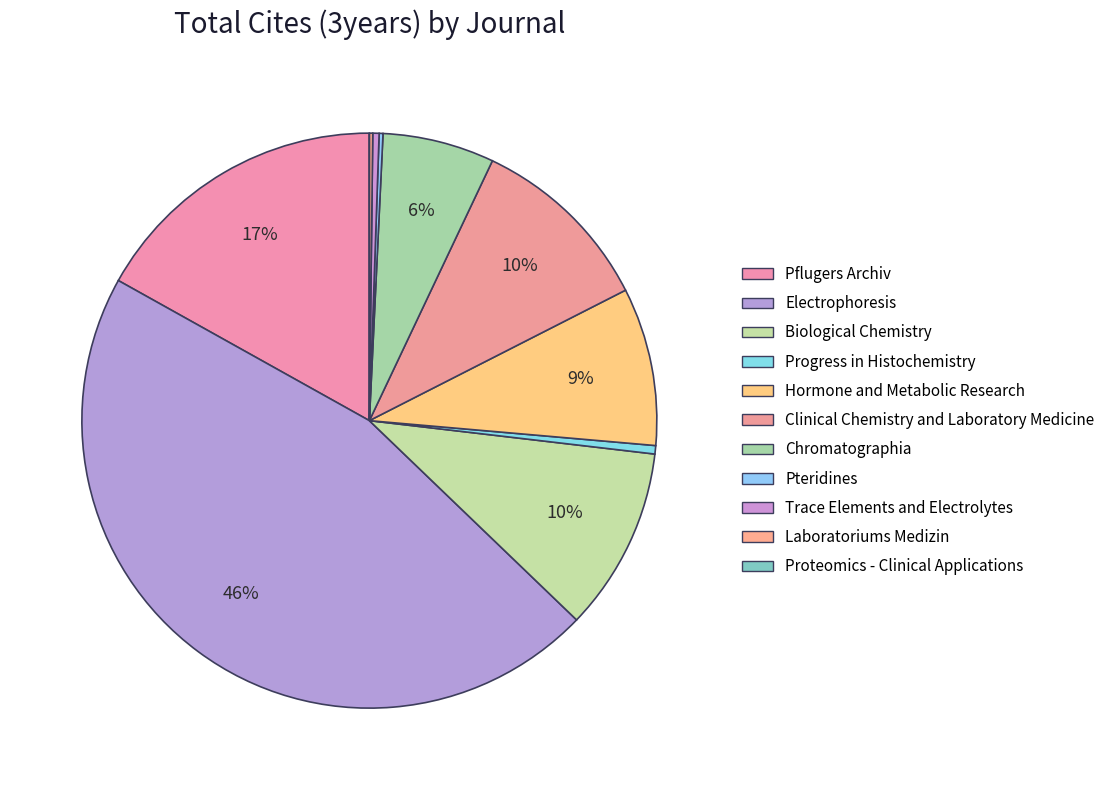

Rank the categories by value from lowest to highest.

Proteomics - Clinical Applications, Laboratoriums Medizin, Pteridines, Trace Elements and Electrolytes, Progress in Histochemistry, Chromatographia, Hormone and Metabolic Research, Biological Chemistry, Clinical Chemistry and Laboratory Medicine, Pflugers Archiv, Electrophoresis